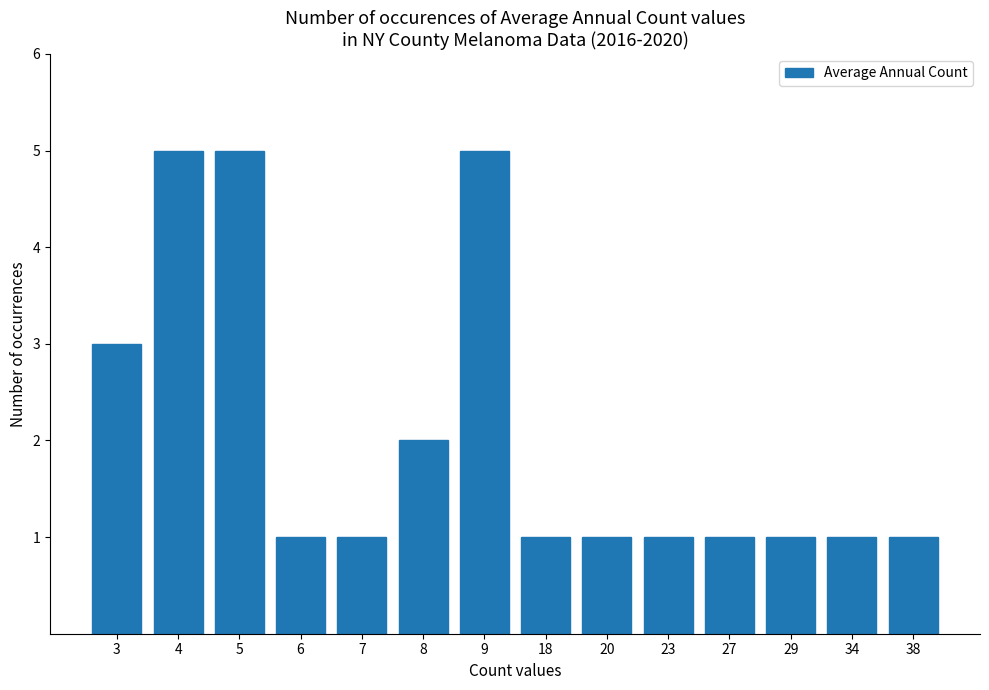

What is the average value?

2